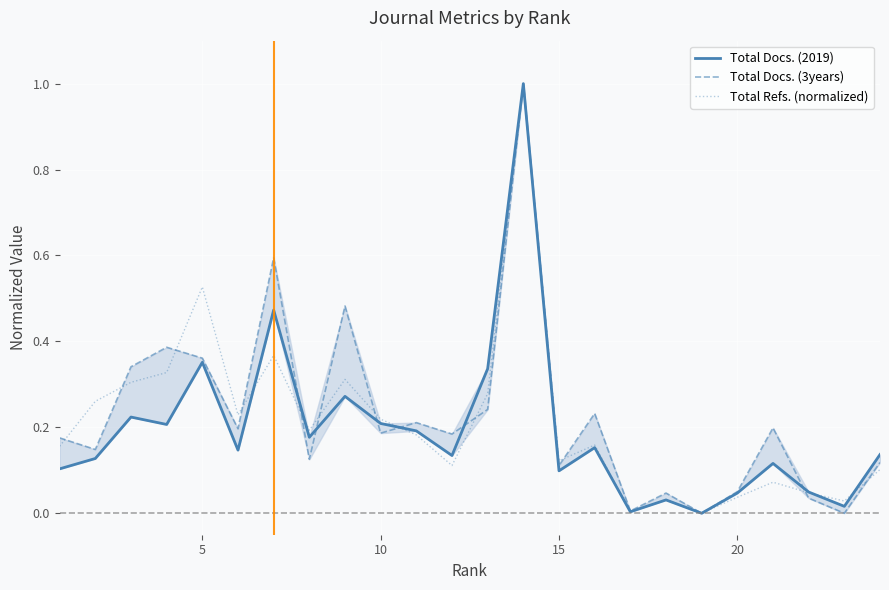

At how many categories does at least one series exceed 0?

23